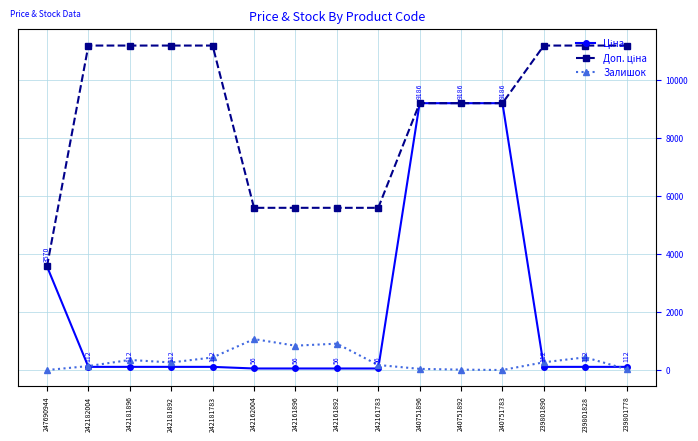

What is the greatest value displayed?

11169.0